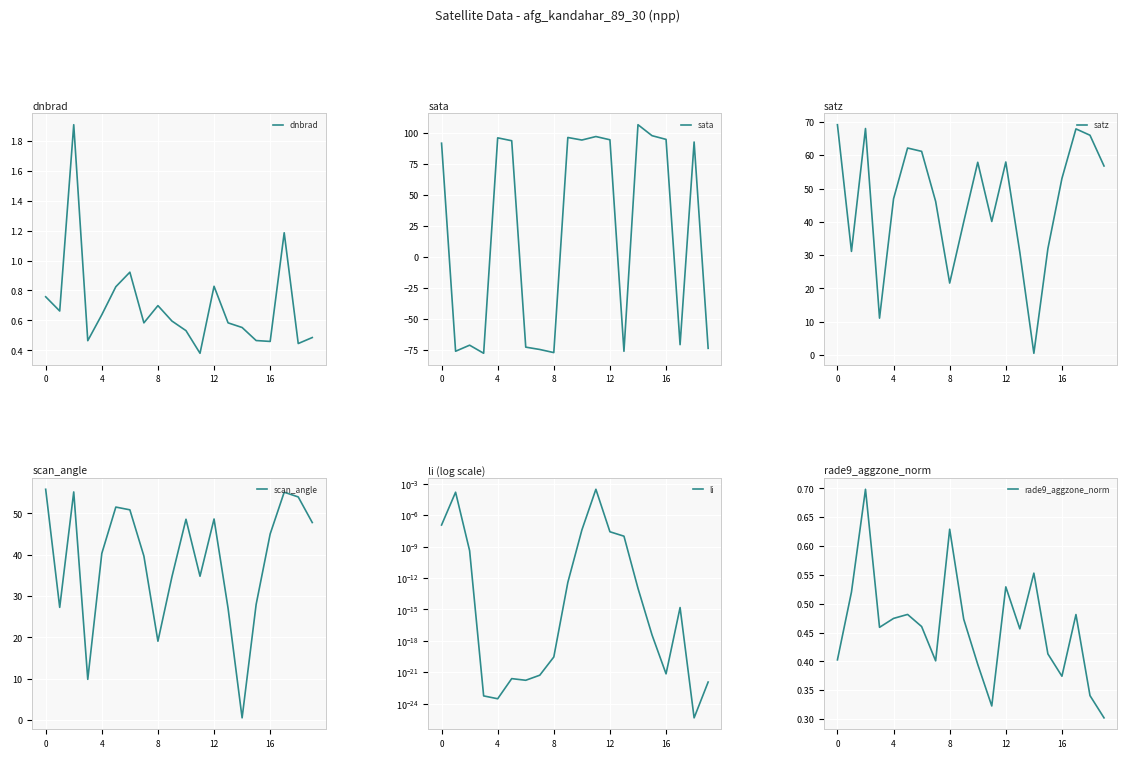

Is it true that scan_angle equals 55.9 at 0?

True